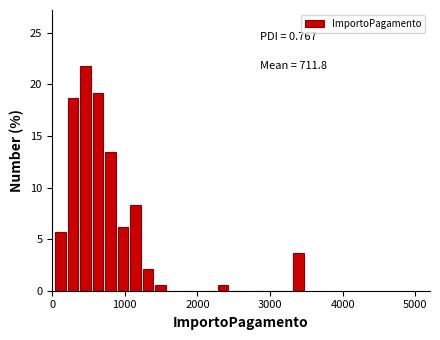

Read against the x-axis, roughly where is the centre of the tallest bar?

500